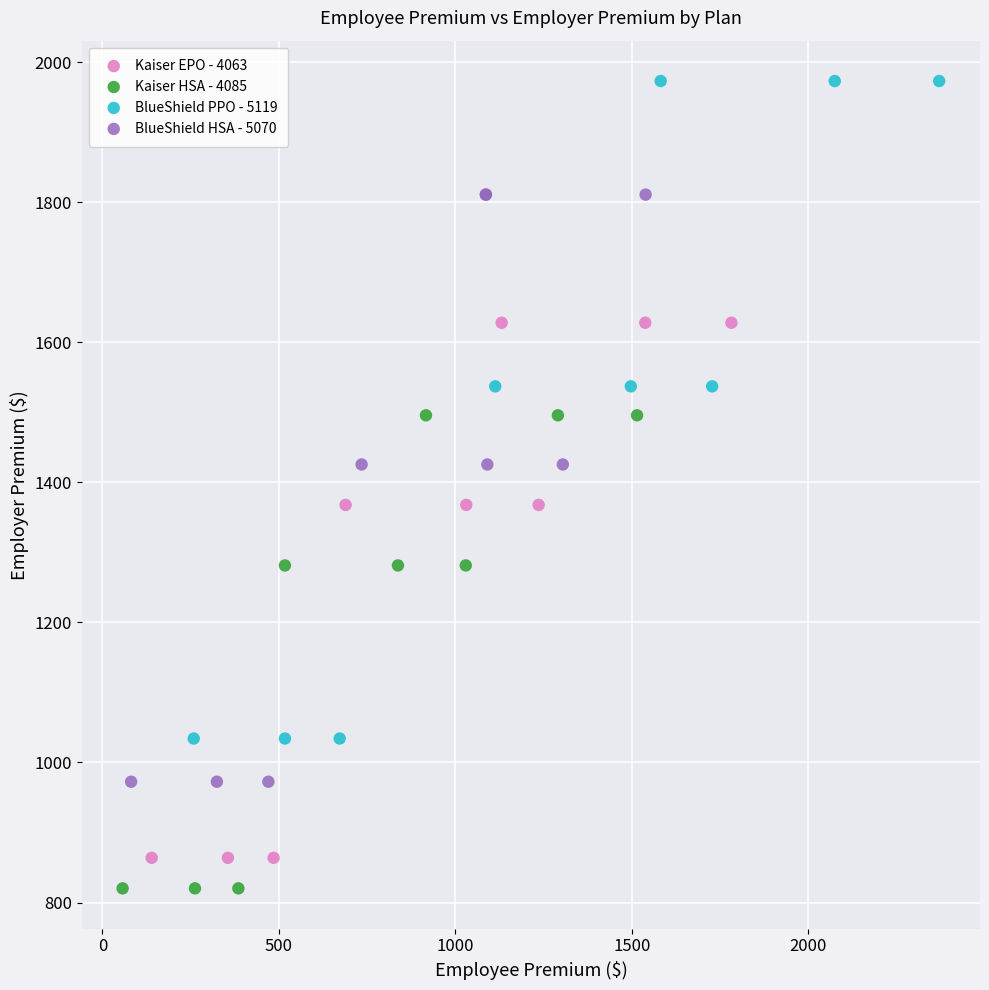

Which series has the largest Y range (max minus min)?

BlueShield PPO - 5119